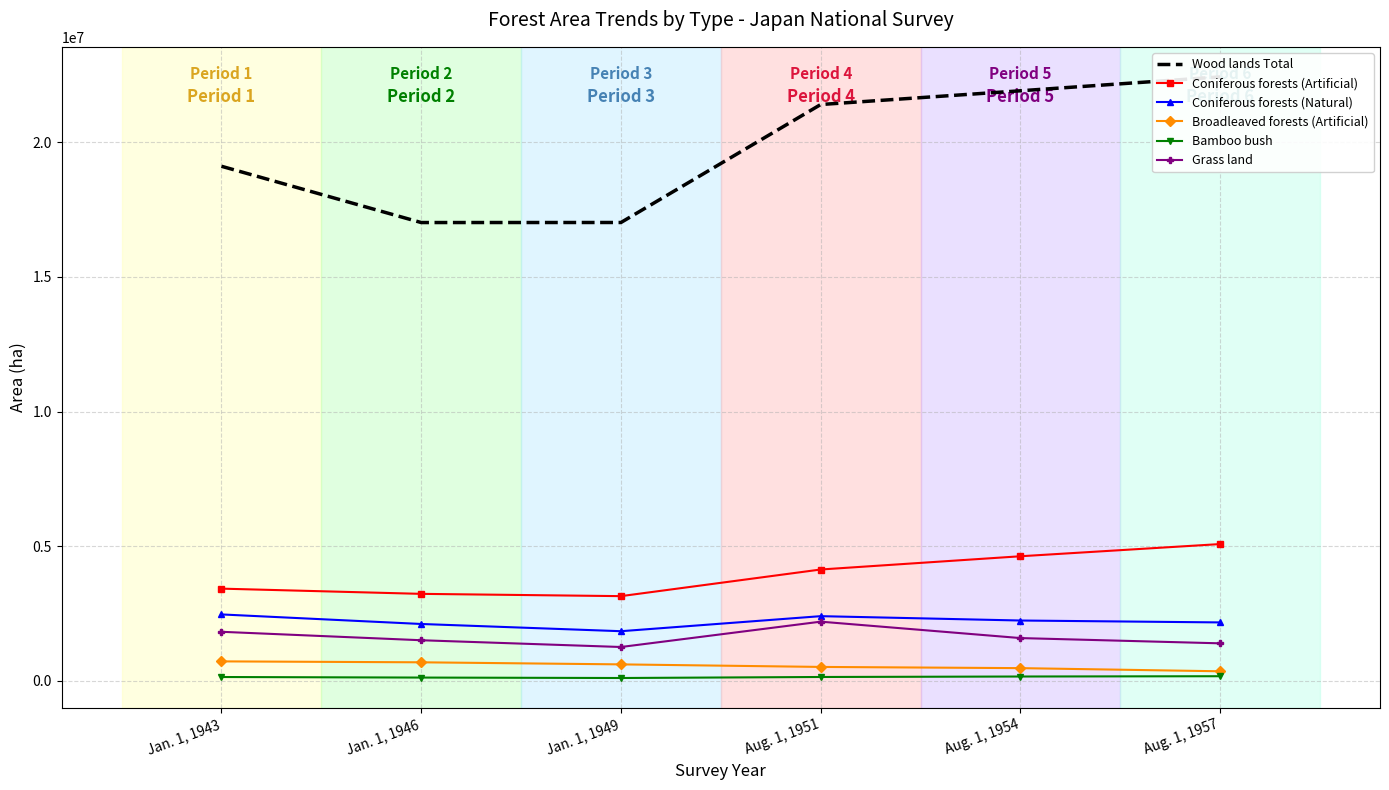

Reading left to right, extract all data points from this chart.

Wood lands Total: 19104862	17015419	17017279	21396611	21906641	22422071
Coniferous forests (Artificial): 3425929	3232250	3147569	4136292	4627919	5080524
Coniferous forests (Natural): 2468722	2114019	1845867	2404381	2242727	2172156
Broadleaved forests (Artificial): 725806	691480	614433	519834	475158	358180
Bamboo bush: 145336	125050	108724	146482	163880	174882
Grass land: 1824045	1510462	1259539	2200155	1590814	1395637